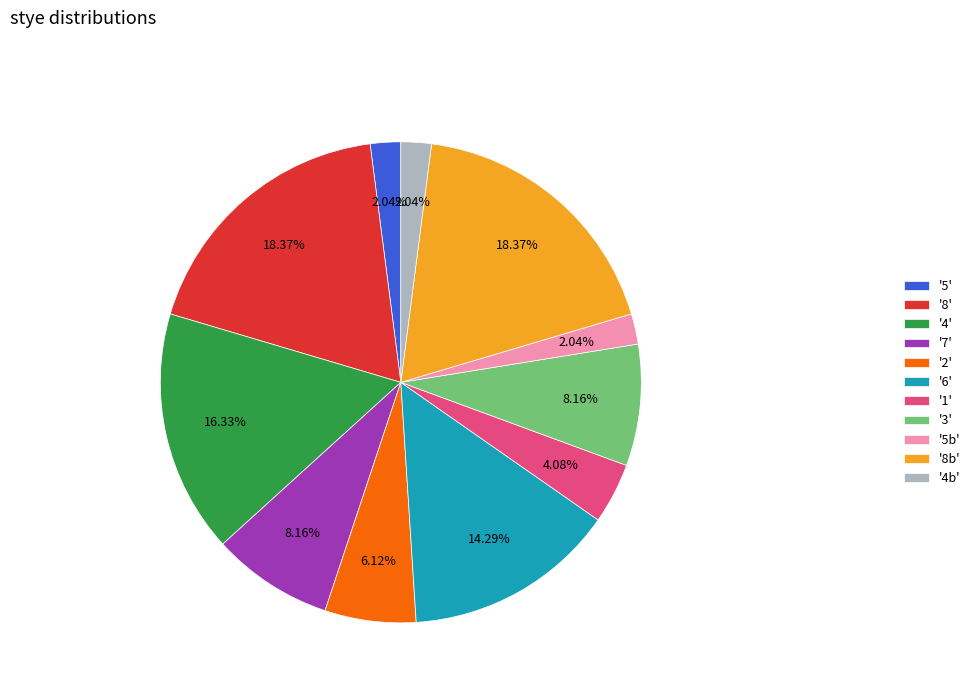

Is there any slice that represents more than half of the pie?

No